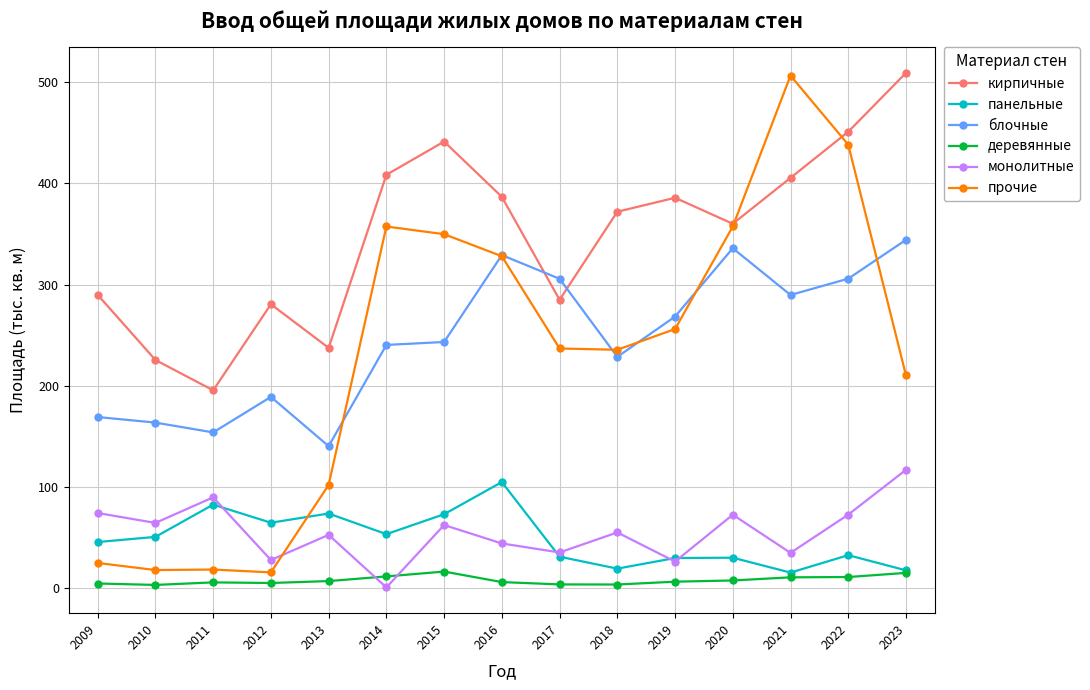

Where does the прочие series first go above 236?

2014